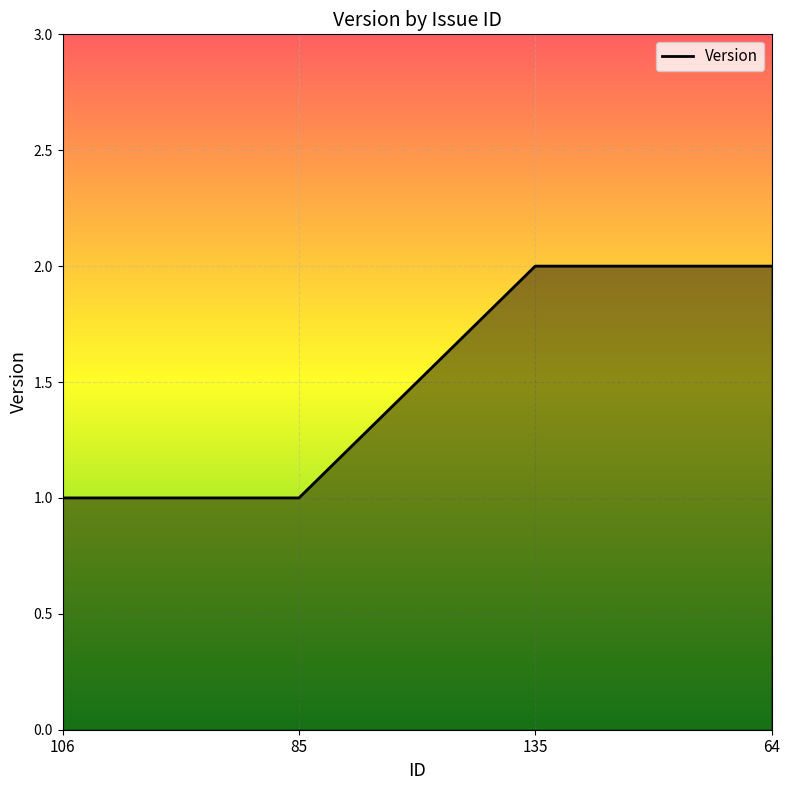

What position from the left is 106?

1